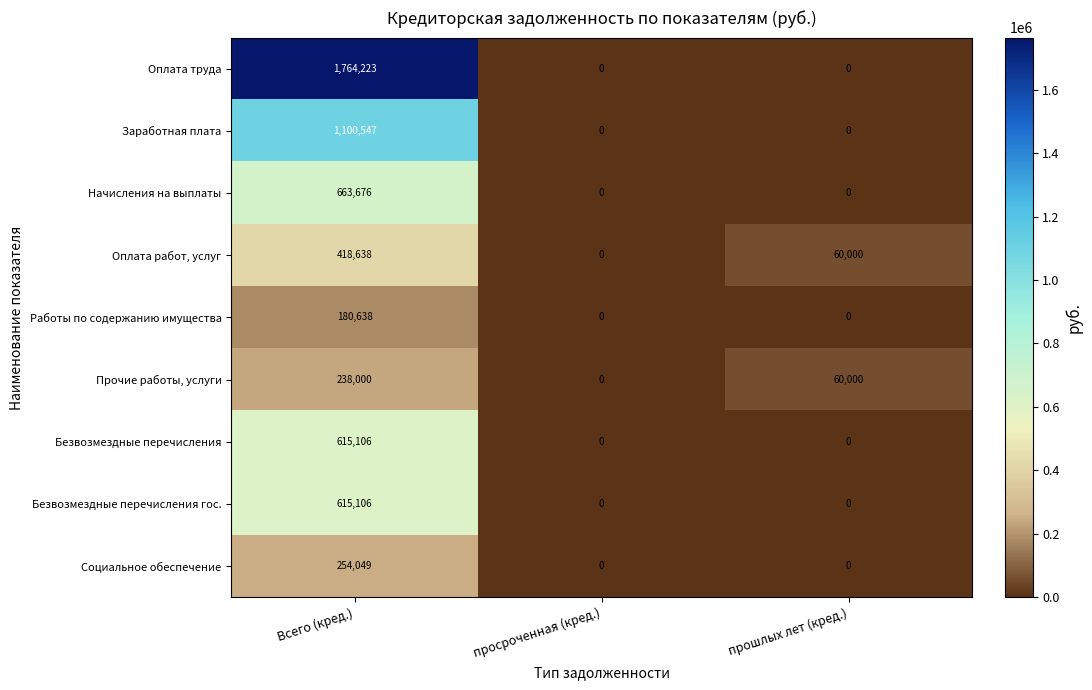

Count the number of data series in this chart.

9